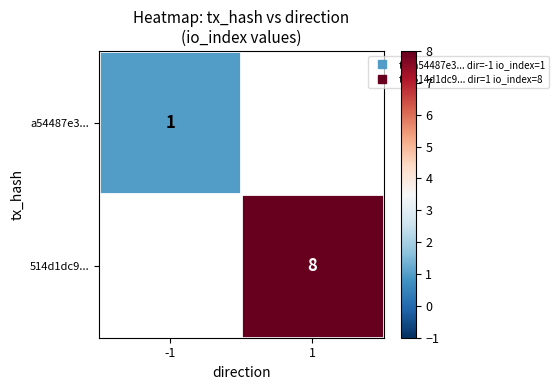

List the labels in order of 514d1dc9... value, largest first.

-1, 1